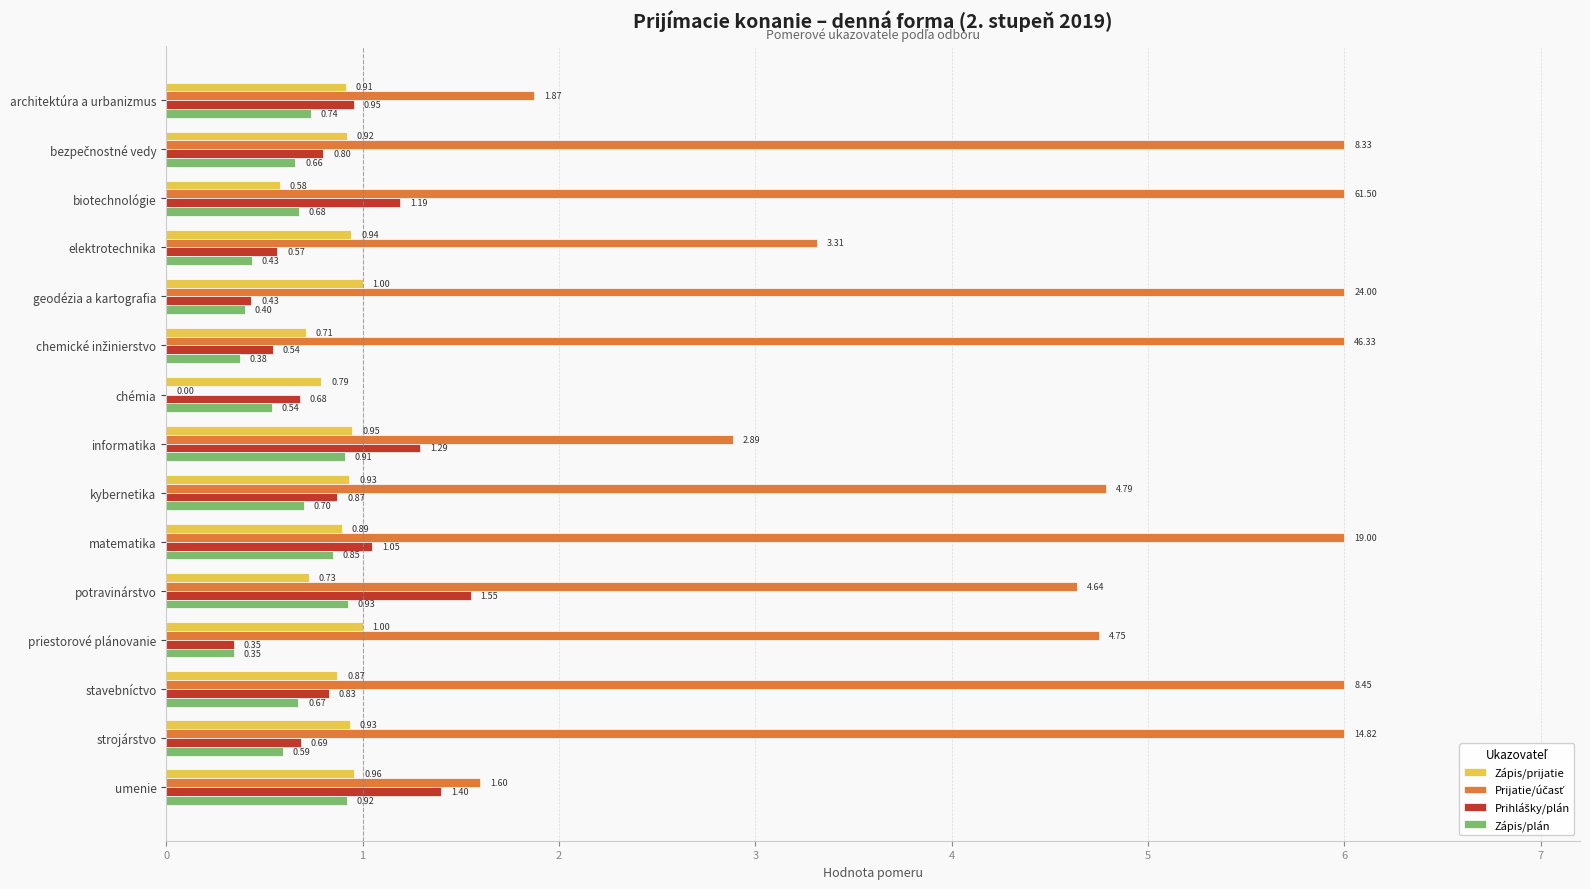

At which category is the sum across all series the highest?

matematika